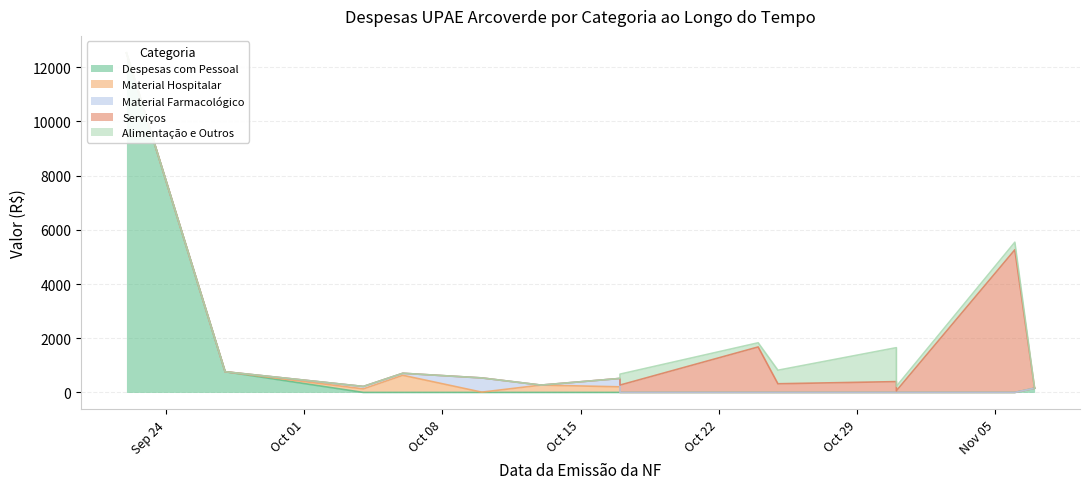

What is the average value of the Material Hospitalar series?

89.4